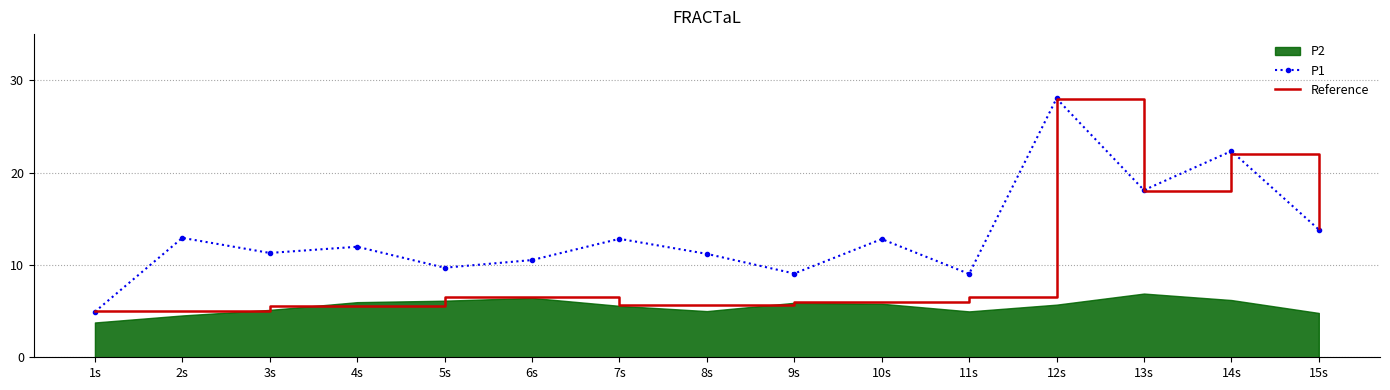

How many lines are shown in the chart?

2